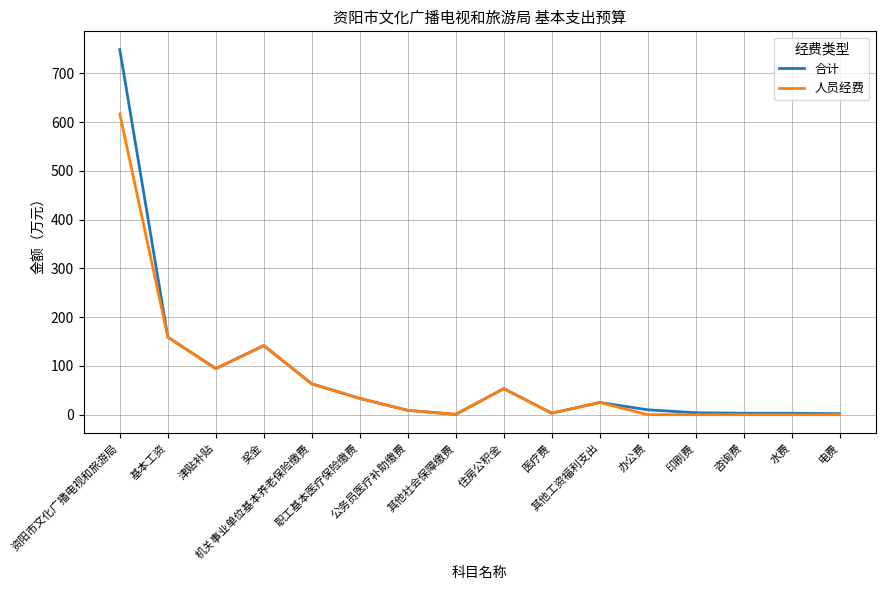

Rank the series by their maximum value, from lowest to highest.

人员经费, 合计